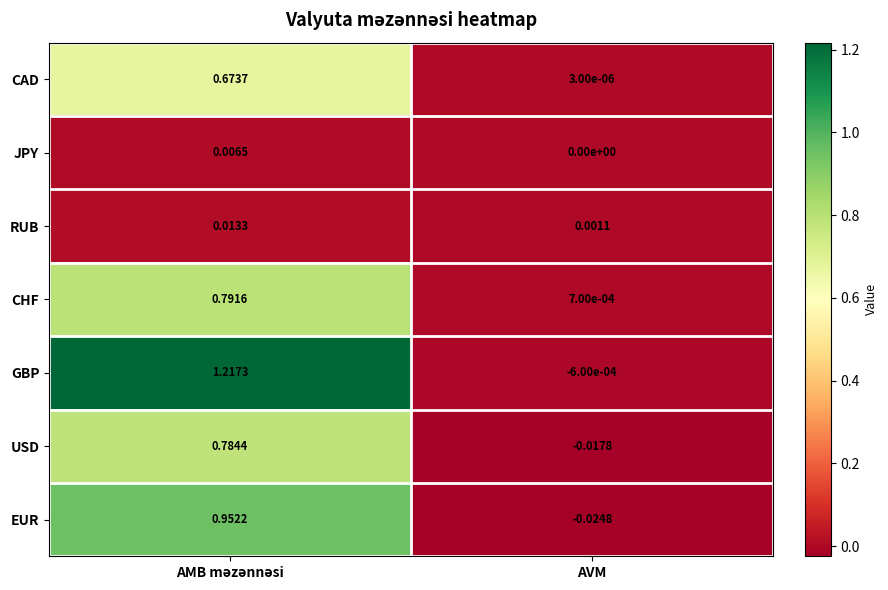

Where is CHF nearest to the value 0?

AVM